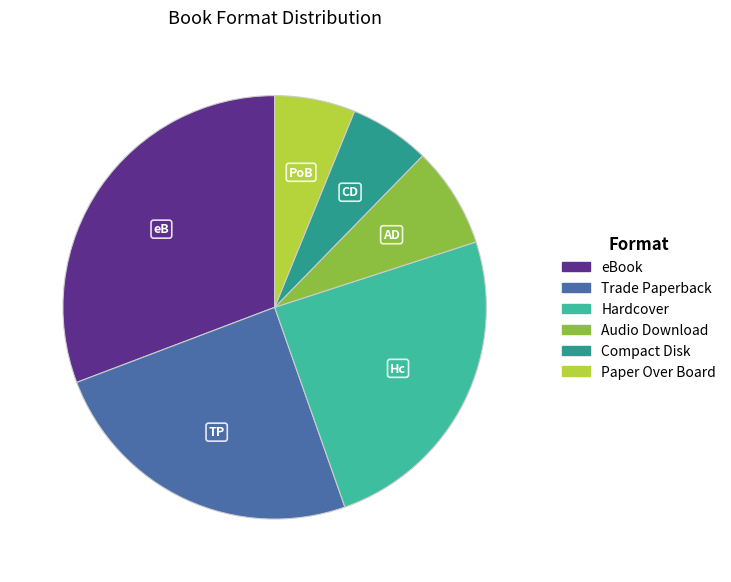

Combined, do Audio Download and Trade Paperback account for over 50%?

No